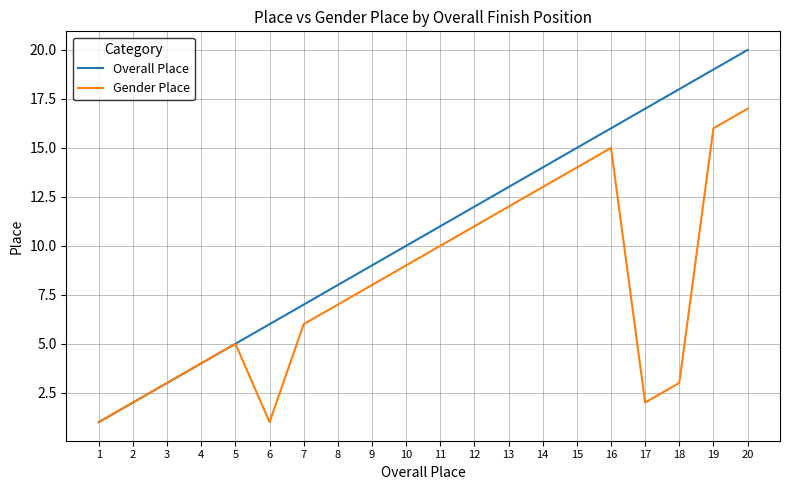

Where is Gender Place nearest to the value 9?

10